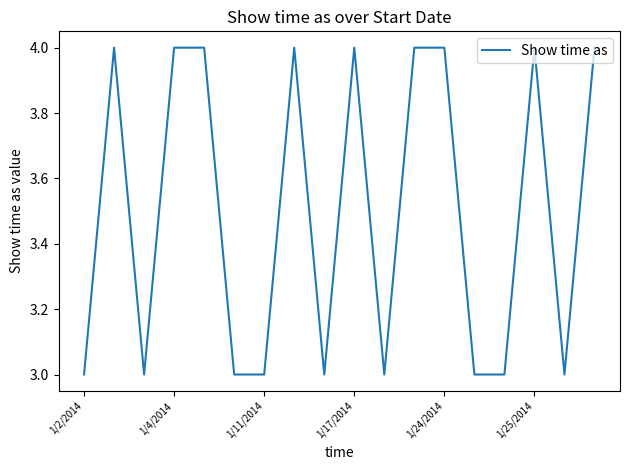

What is the maximum value shown in the chart?

4